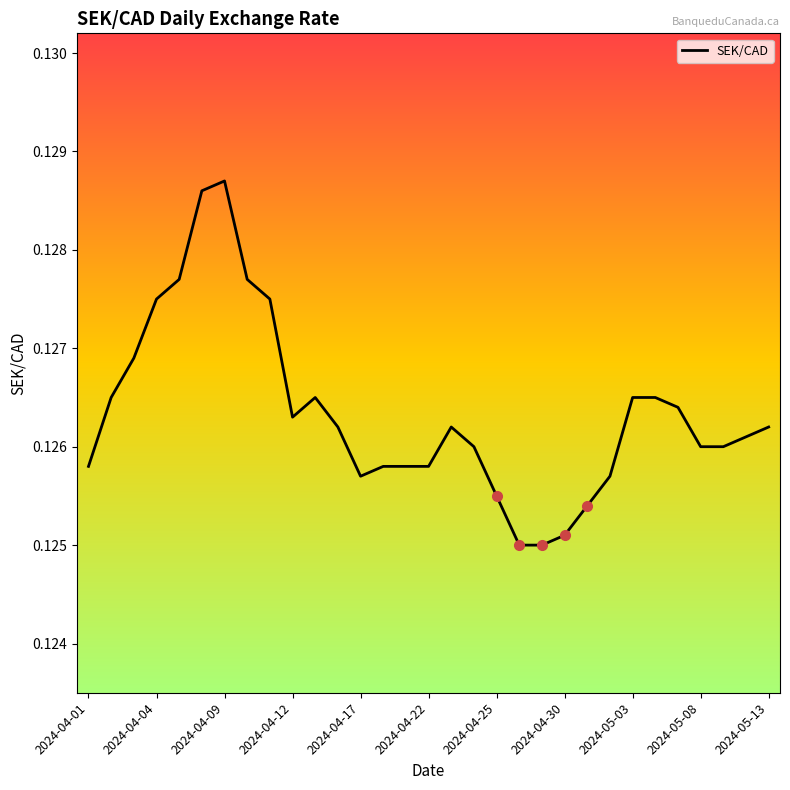

Does the chart have visible grid lines?

No